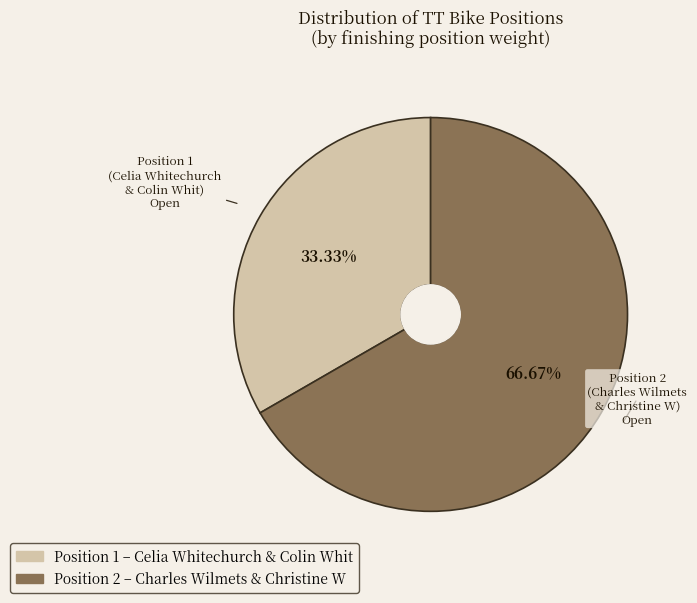

How many segments does this pie chart have?

2